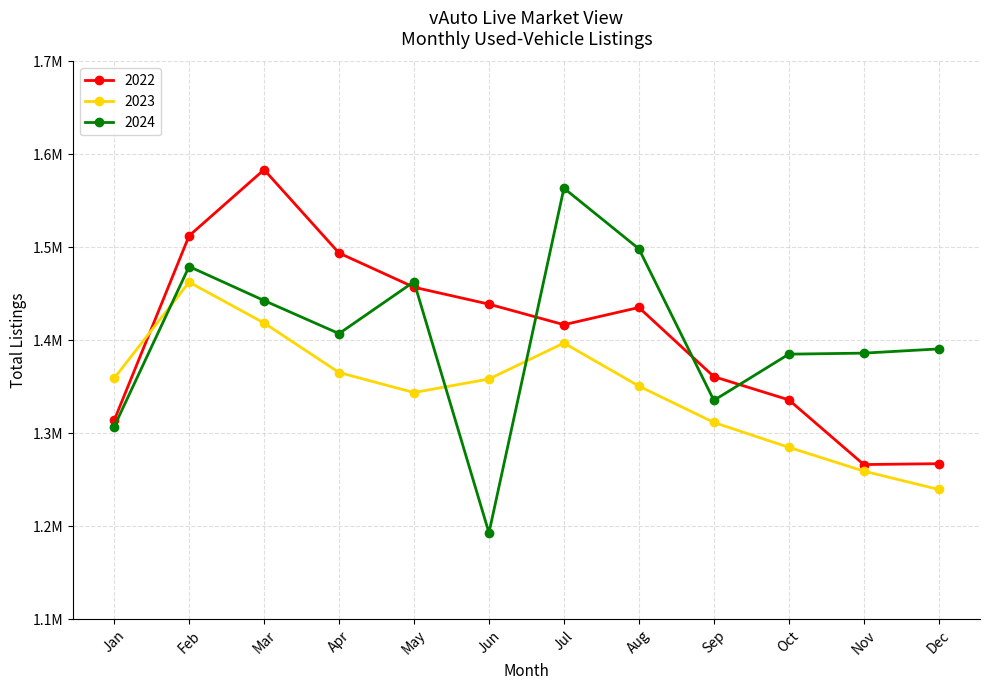

True or false: 2022 has a value of 1335924 at Oct.

True